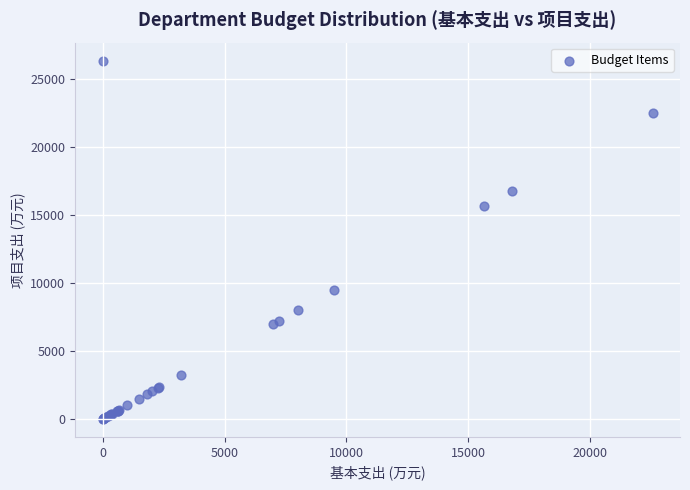

What Y value in the scatter plot is closest to 13194?

15654.6